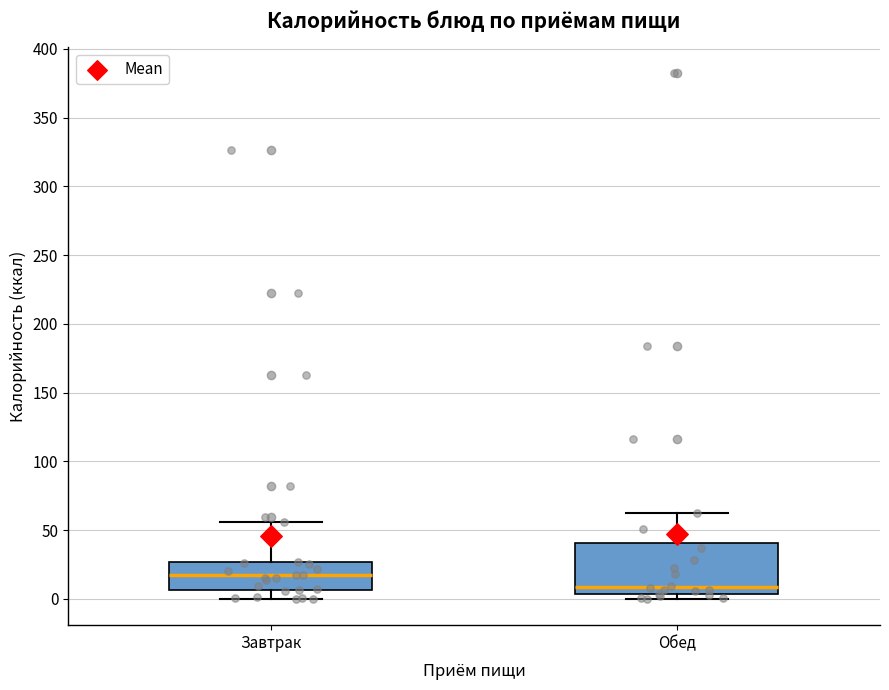

Reading left to right, transcribe this box plot: for each box, give where its median line is, the range the box spans, and where its two whiskers end, as read against the y-axis. The values are not printed on the chart, so give them approximately, as read against the axis.

Завтрак: median 15, box 5 to 25, whiskers 0 to 55
Обед: median 10, box 5 to 40, whiskers 0 to 60